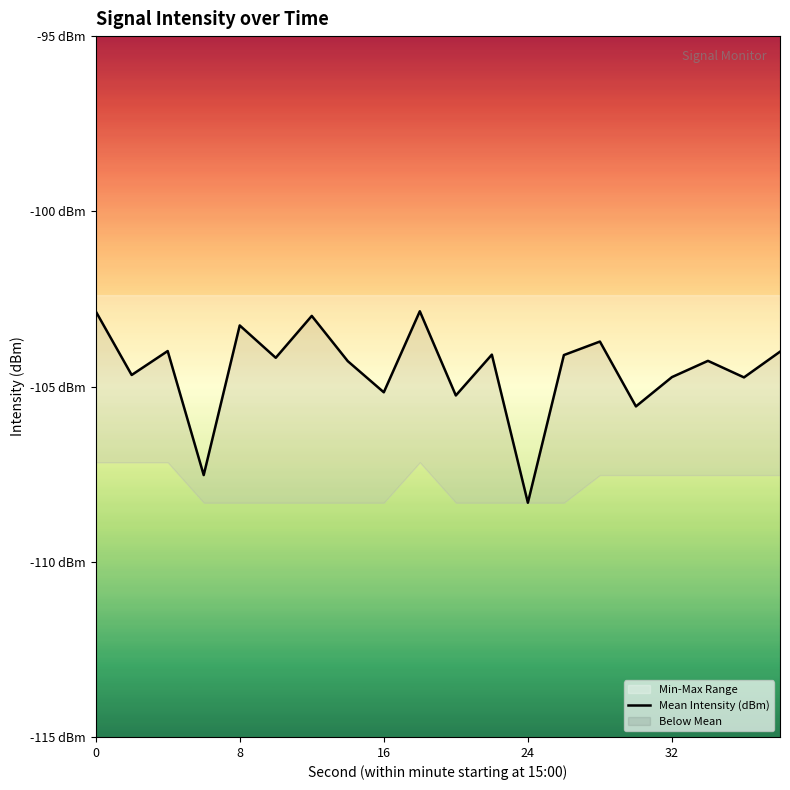

How many lines are shown in the chart?

1